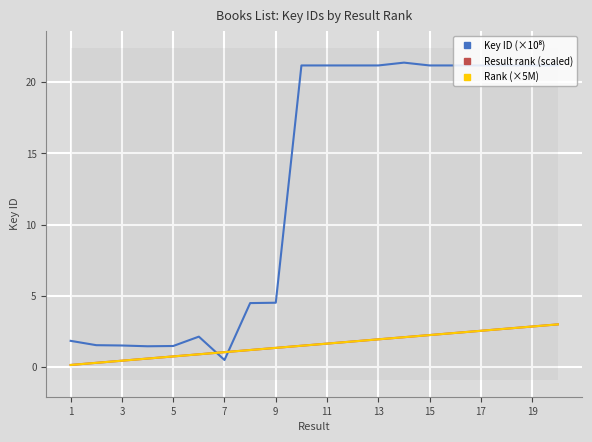

Read the Result rank (scaled) value at 1.

0.2